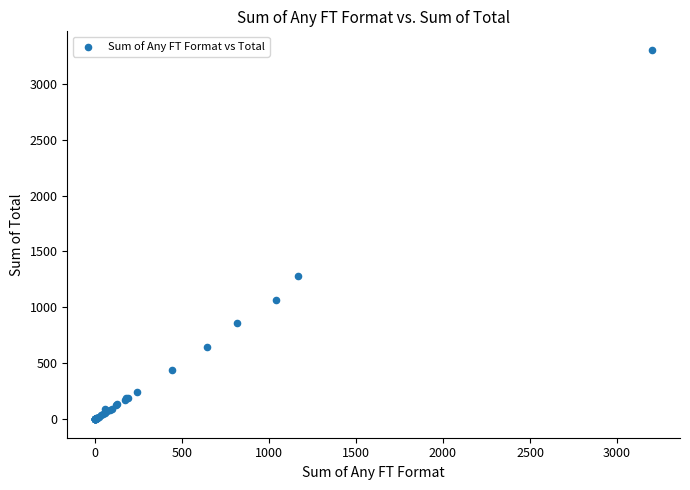

What Y value in the scatter plot is closest to 1651?

1285